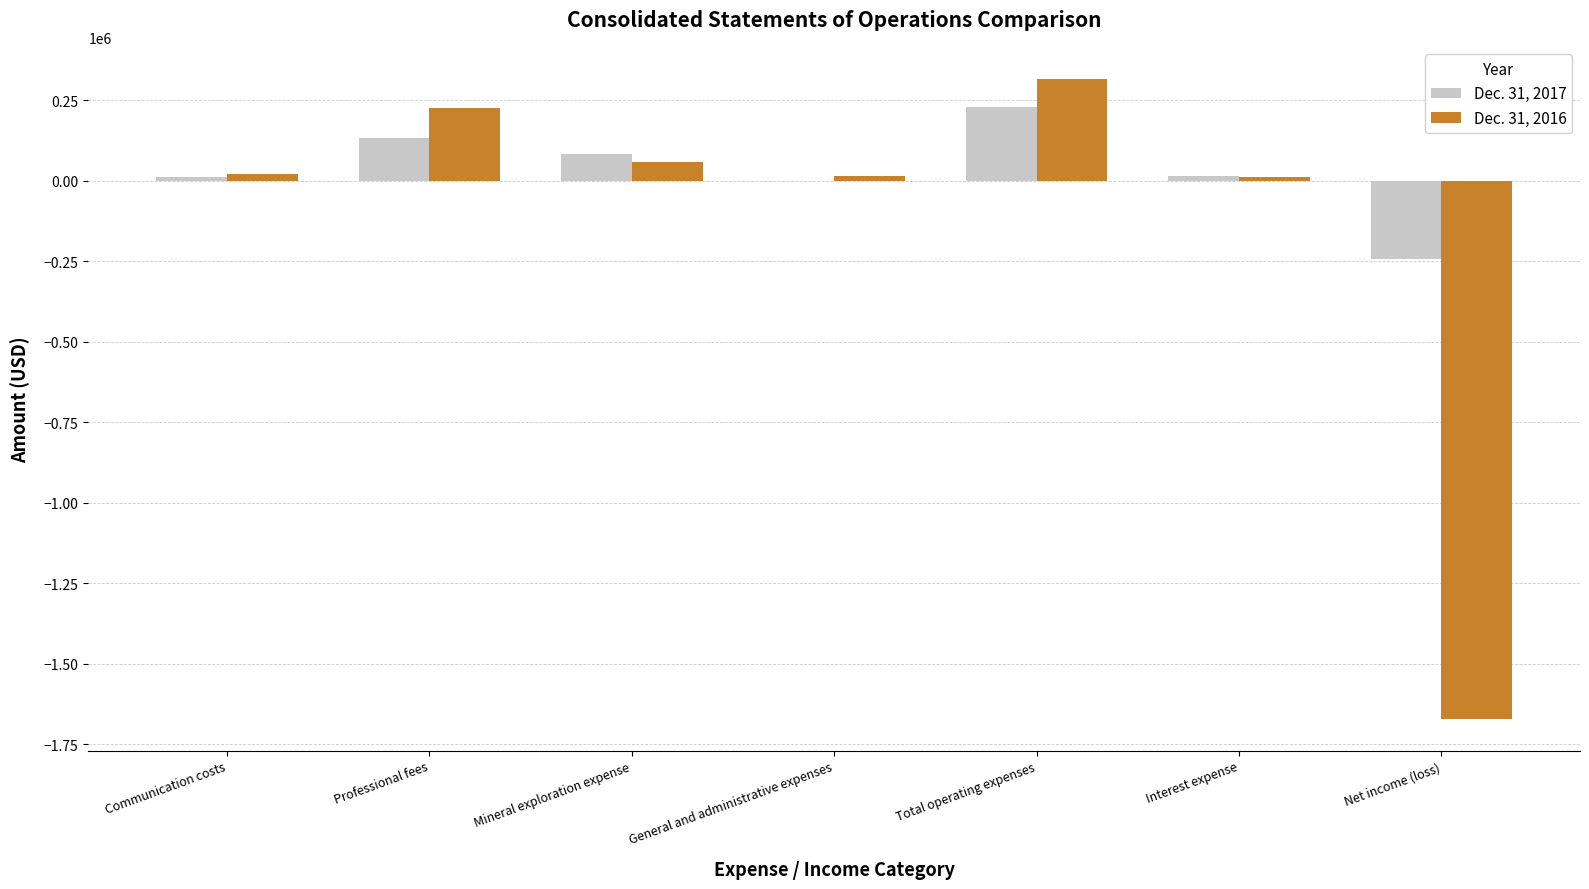

Which category has the highest value across all series?

Total operating expenses